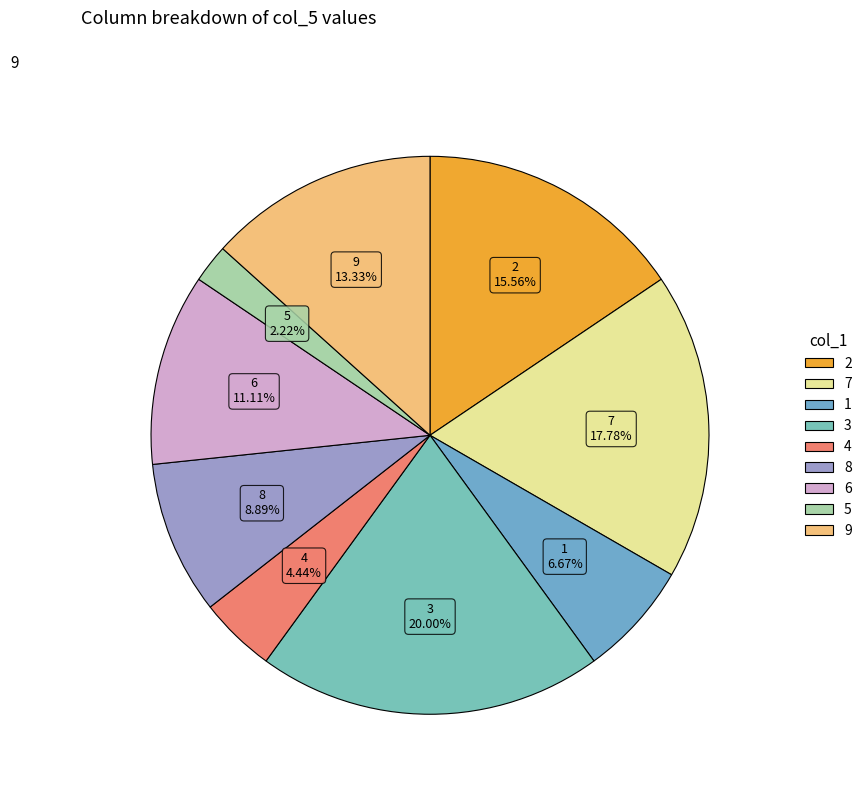

True or false: 8 accounts for 1% of the total.

False